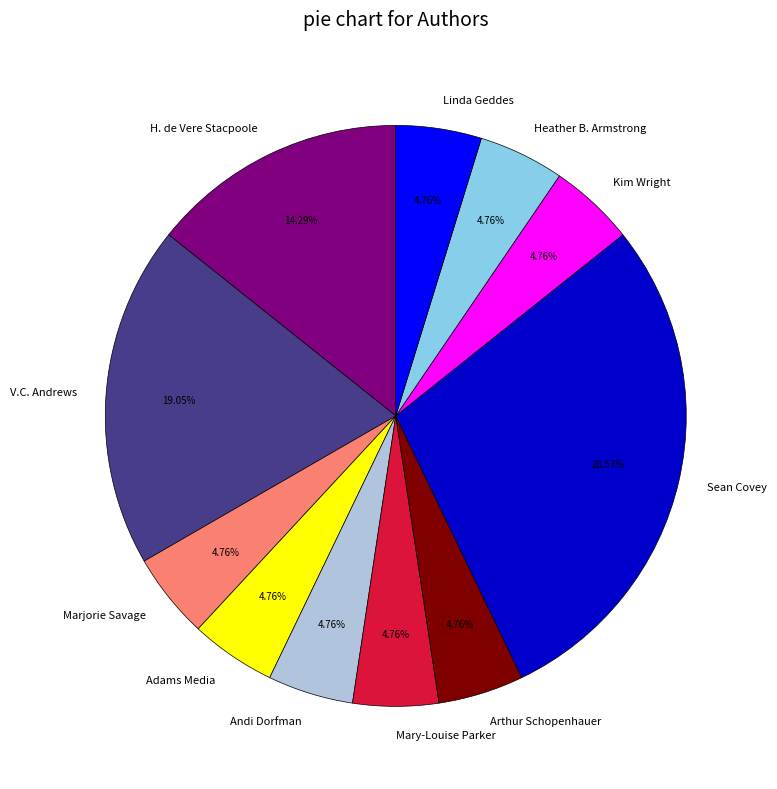

Is there any slice that represents more than half of the pie?

No